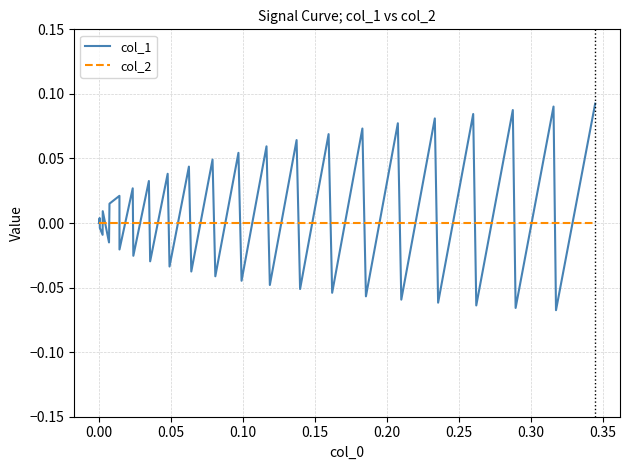

Which series has the widest spread of values?

col_1